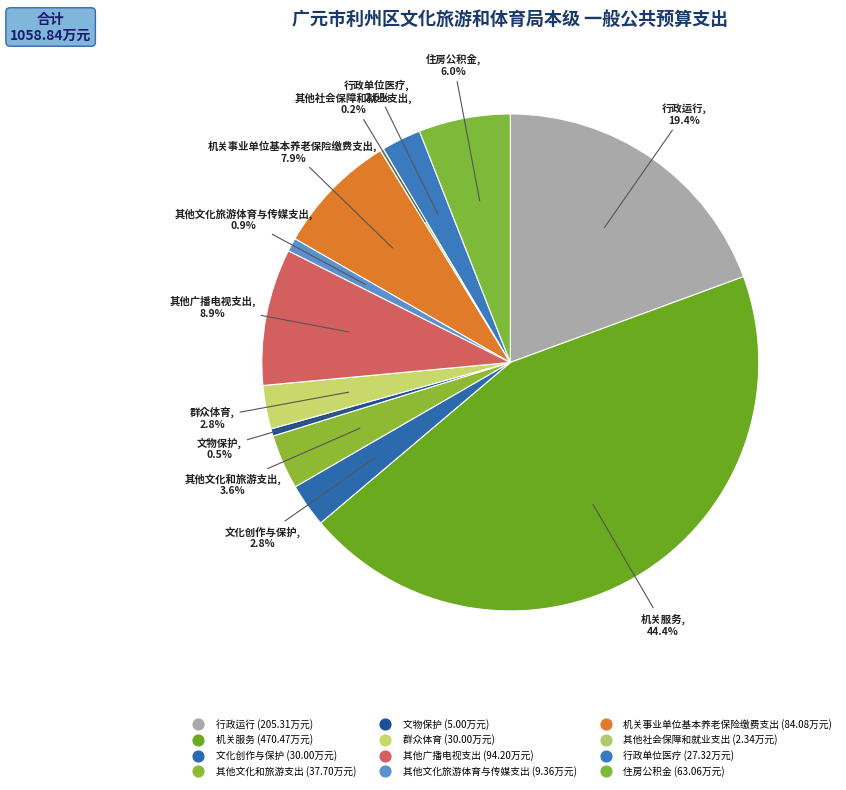

Is 其他文化旅游体育与传媒支出 the majority of the pie?

No